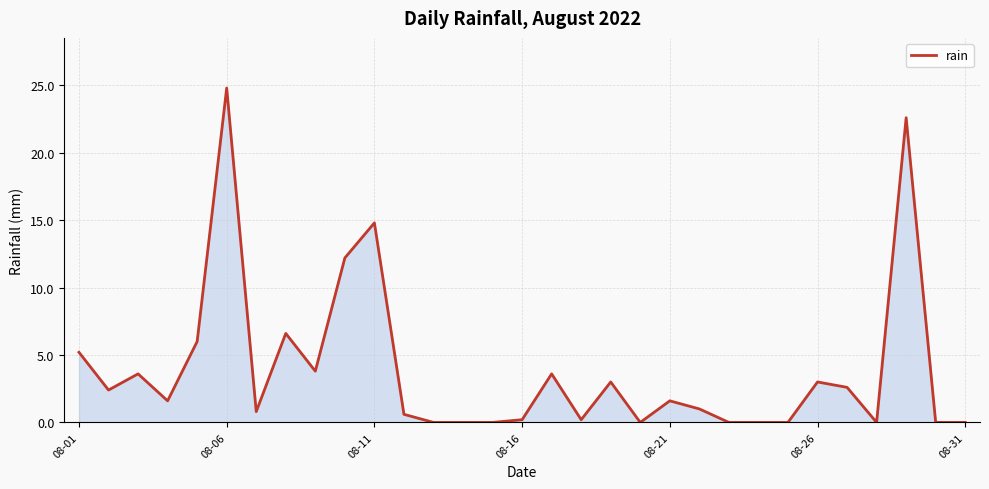

Reading right to left, what are all the values shown in this chart?

0.0	0.0	22.6	0.0	2.6	3.0	0.0	0.0	0.0	1.0	1.6	0.0	3.0	0.2	3.6	0.2	0.0	0.0	0.0	0.6	14.8	12.2	3.8	6.6	0.8	24.8	6.0	1.6	3.6	2.4	5.2